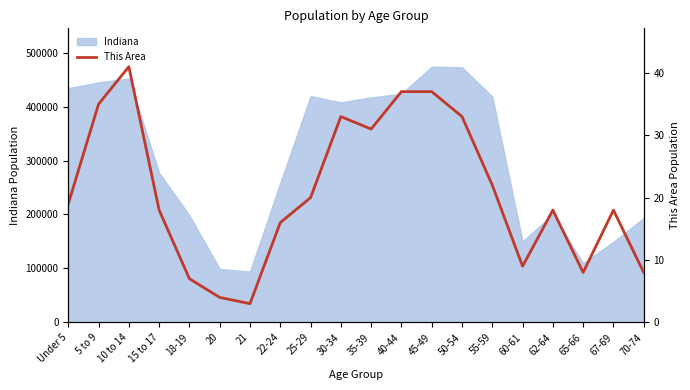

Where does the data first go above 19?

5 to 9